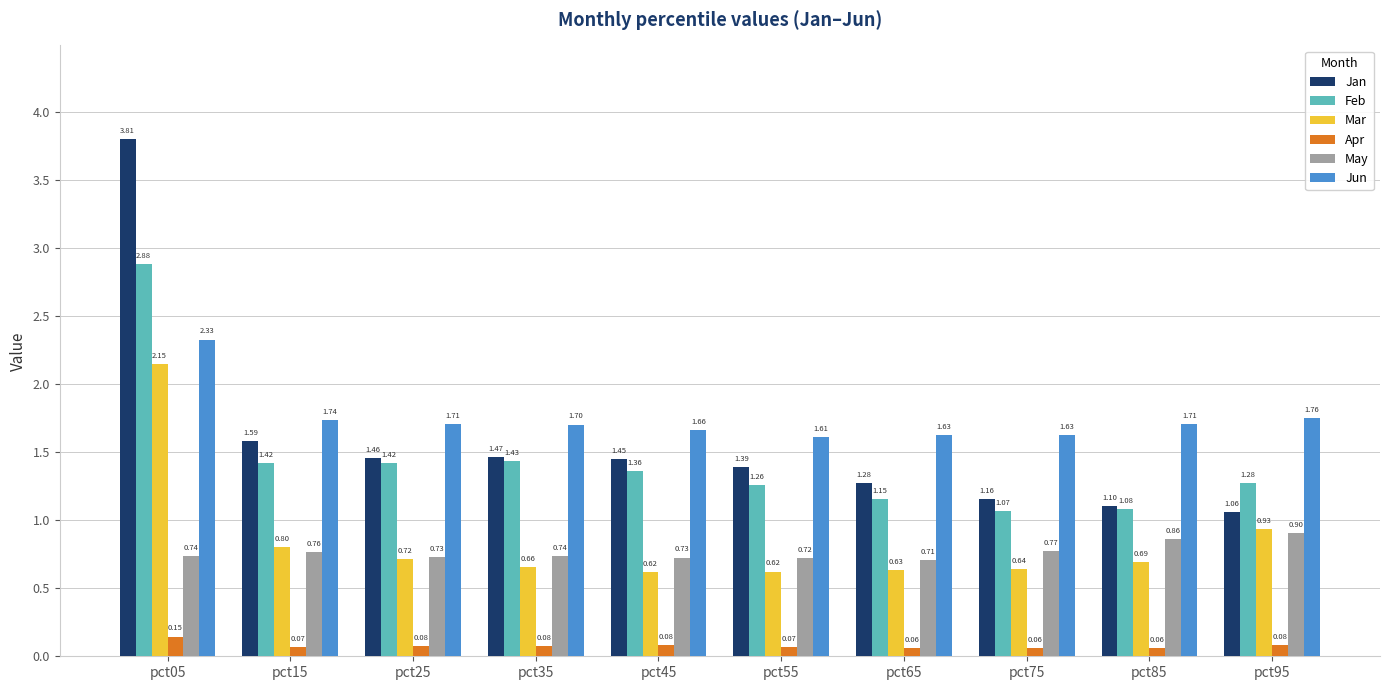

Are the bars grouped side by side (vs. stacked)?

Yes